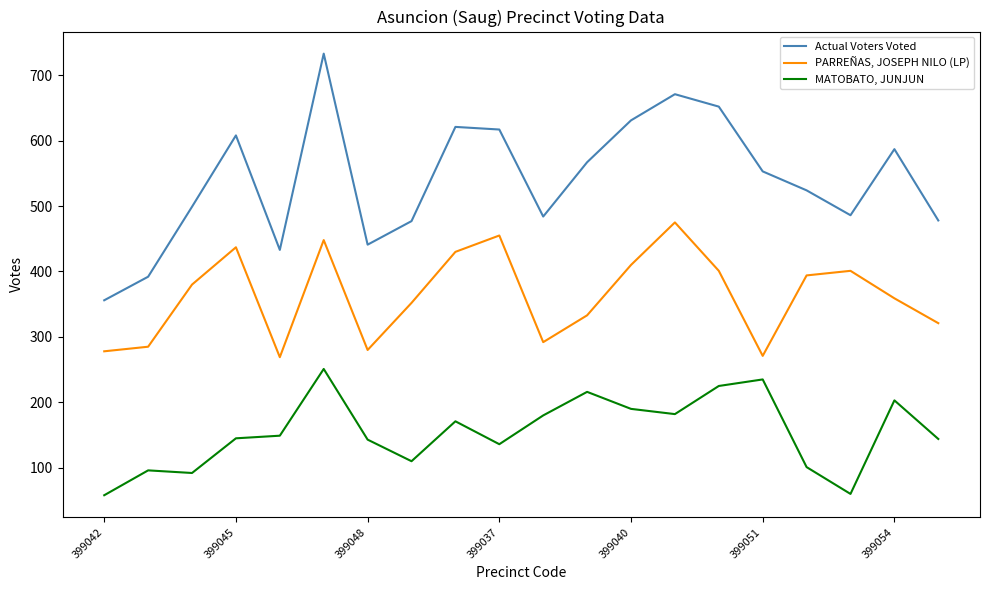

List the series in order of their peak value, lowest first.

MATOBATO, JUNJUN, PARREÑAS, JOSEPH NILO (LP), Actual Voters Voted